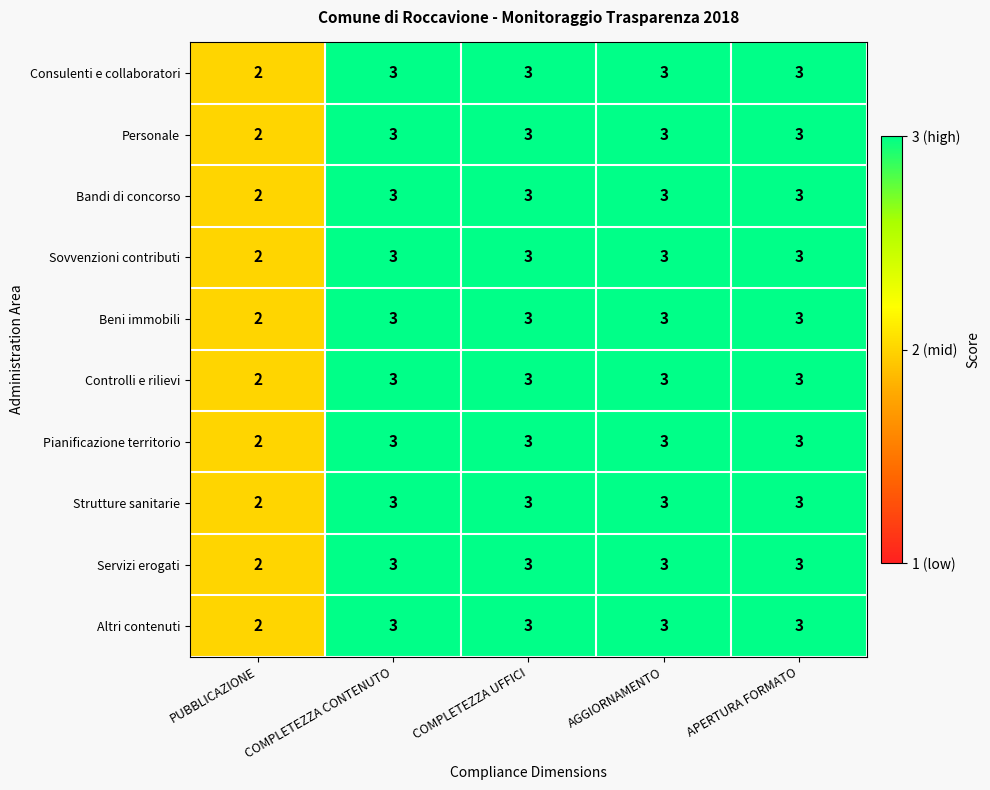

Count the Strutture sanitarie values in the range 3 to 4.

4